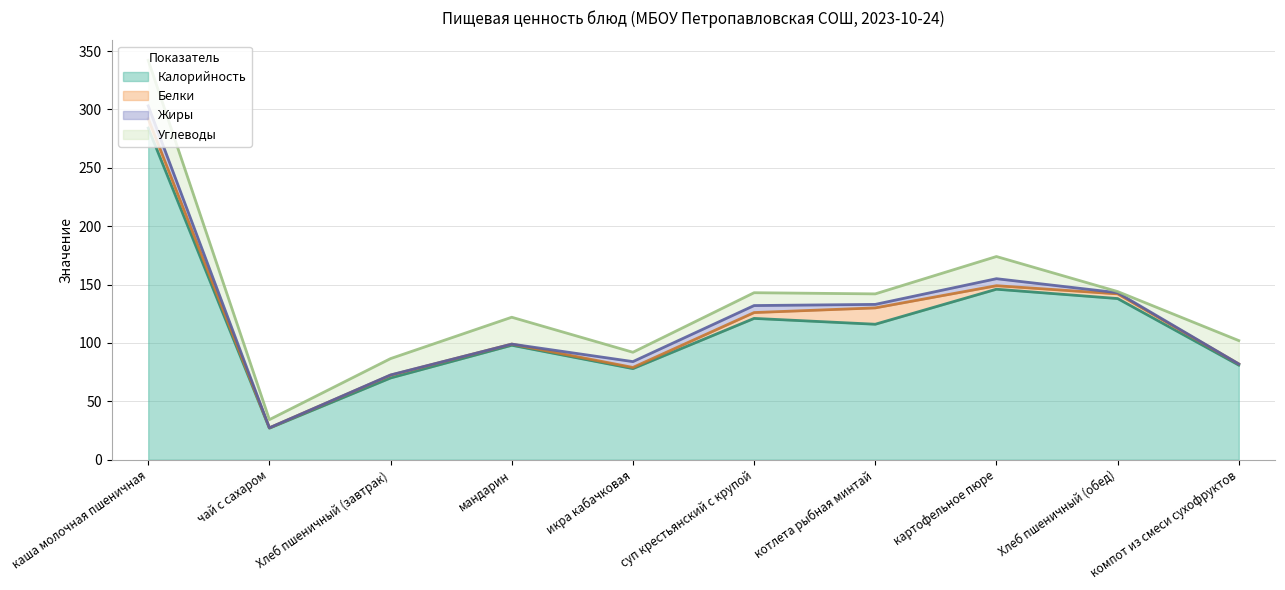

How many lines are shown in the chart?

4